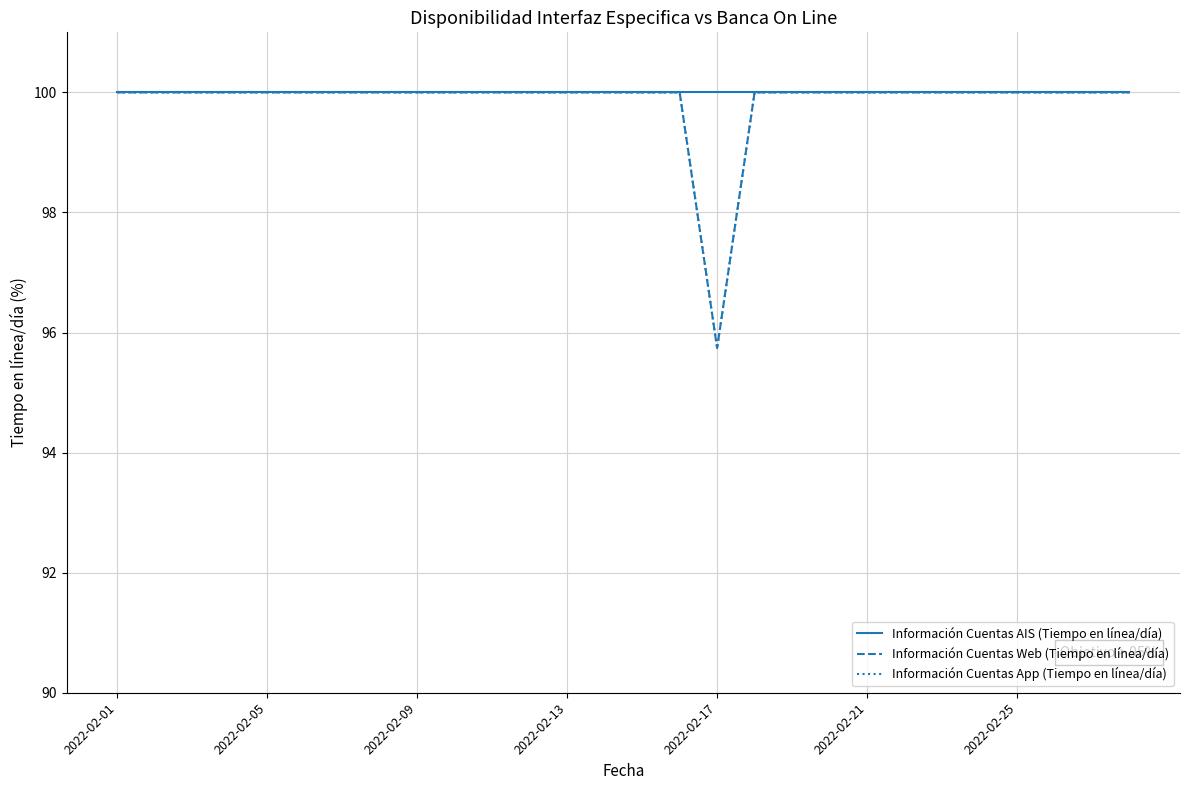

Is this an area chart (filled region under the line)?

No